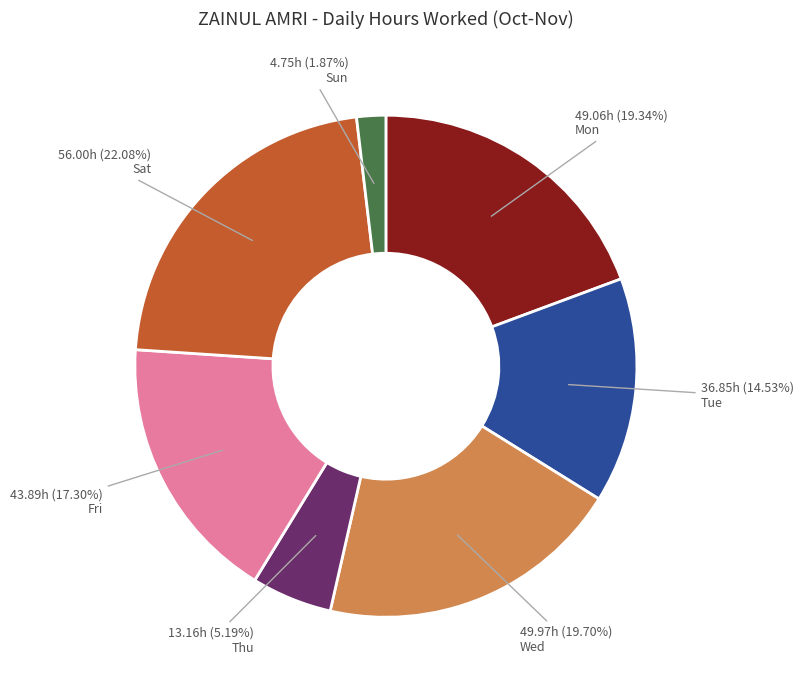

Does any single category account for the majority?

No